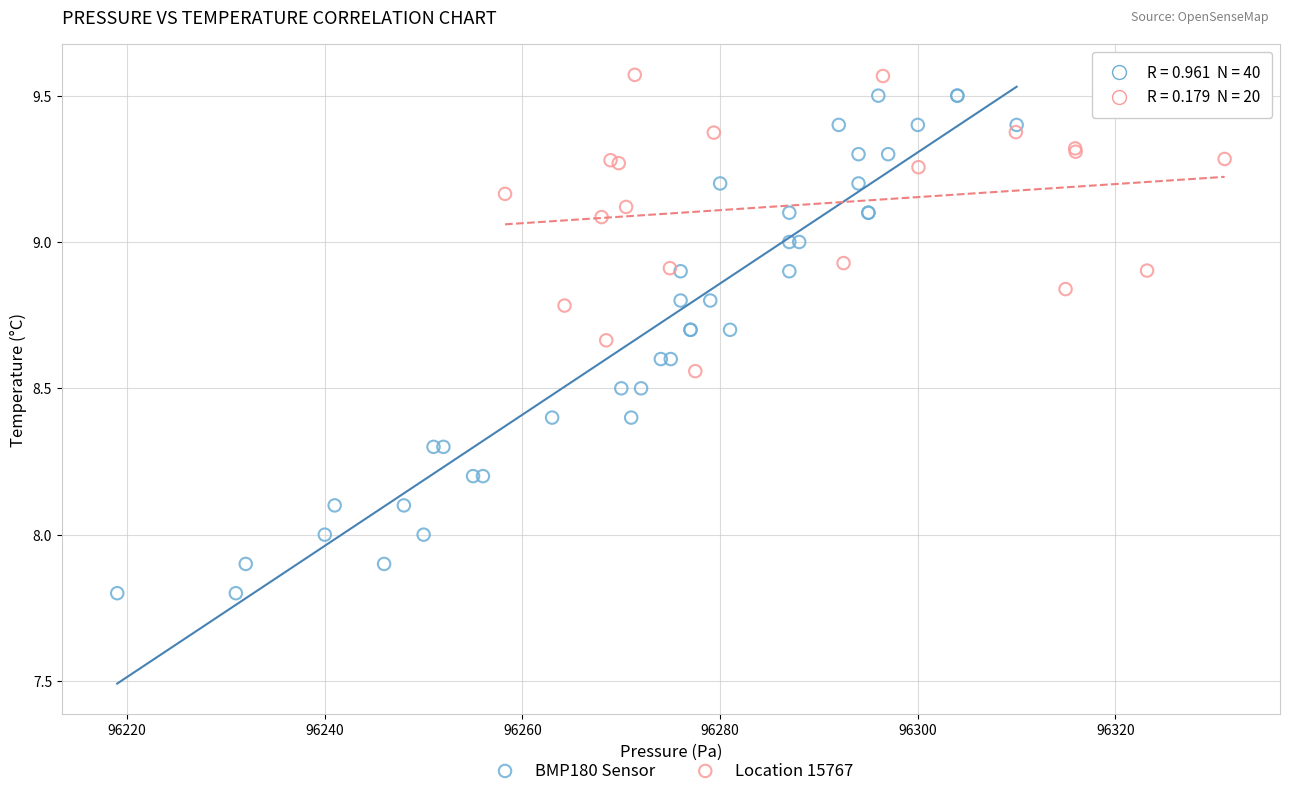

Which series has the widest spread of Y values?

BMP180 Sensor